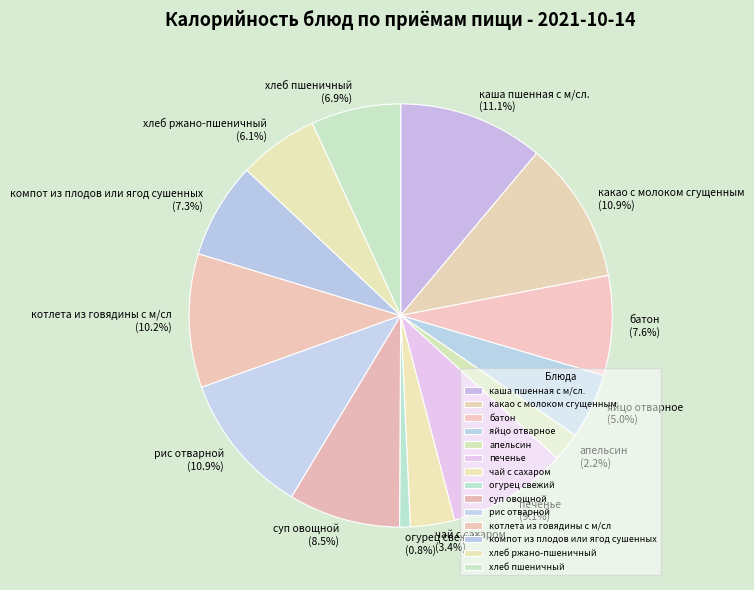

How many slices are in this pie chart?

14